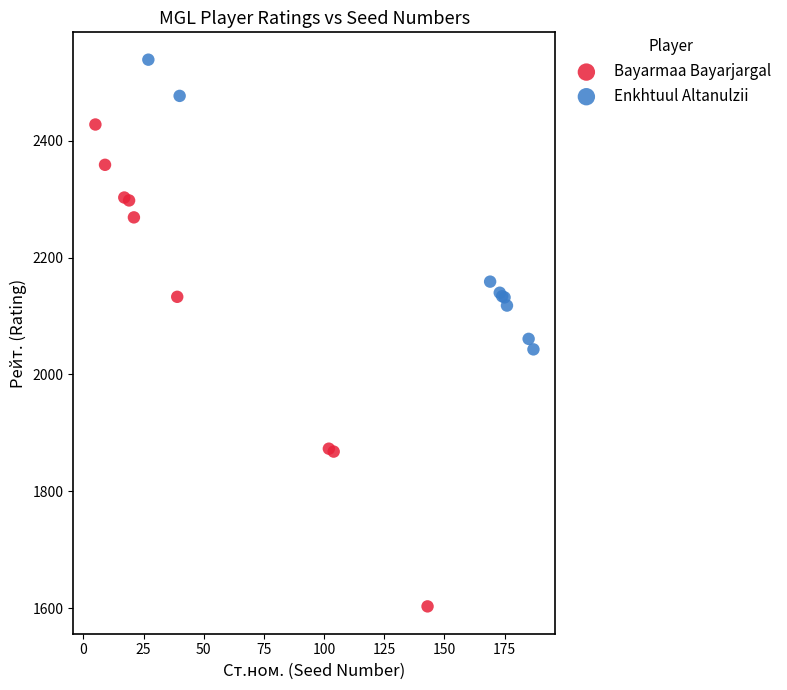

What are all the series names shown in the legend?

Bayarmaa Bayarjargal, Enkhtuul Altanulzii